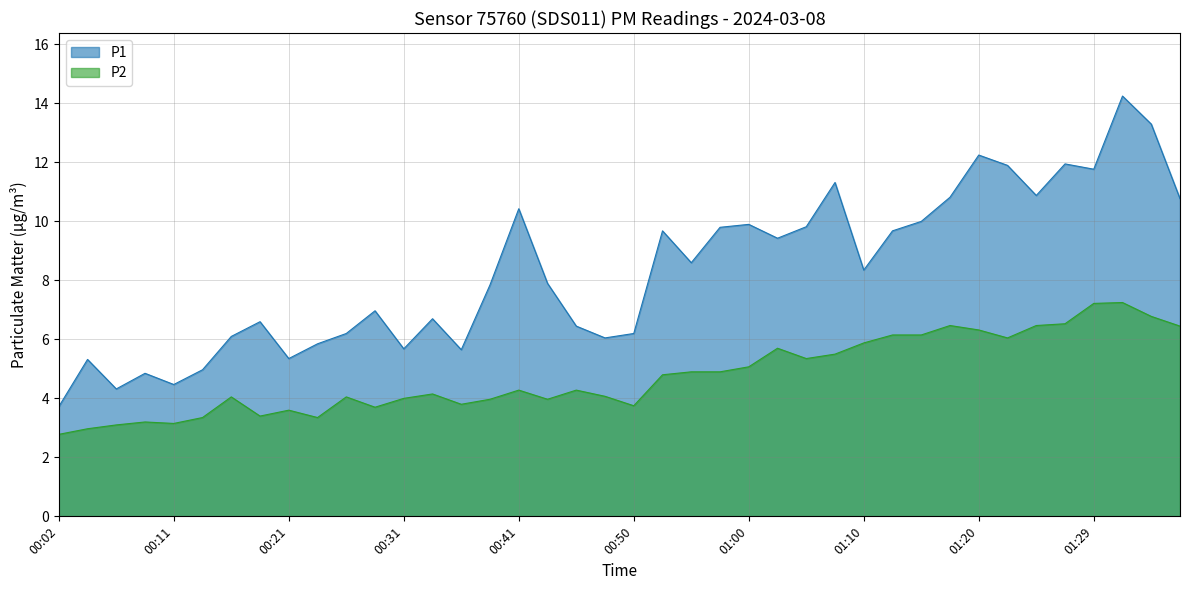

How many data points in P2 are less than 4?

14